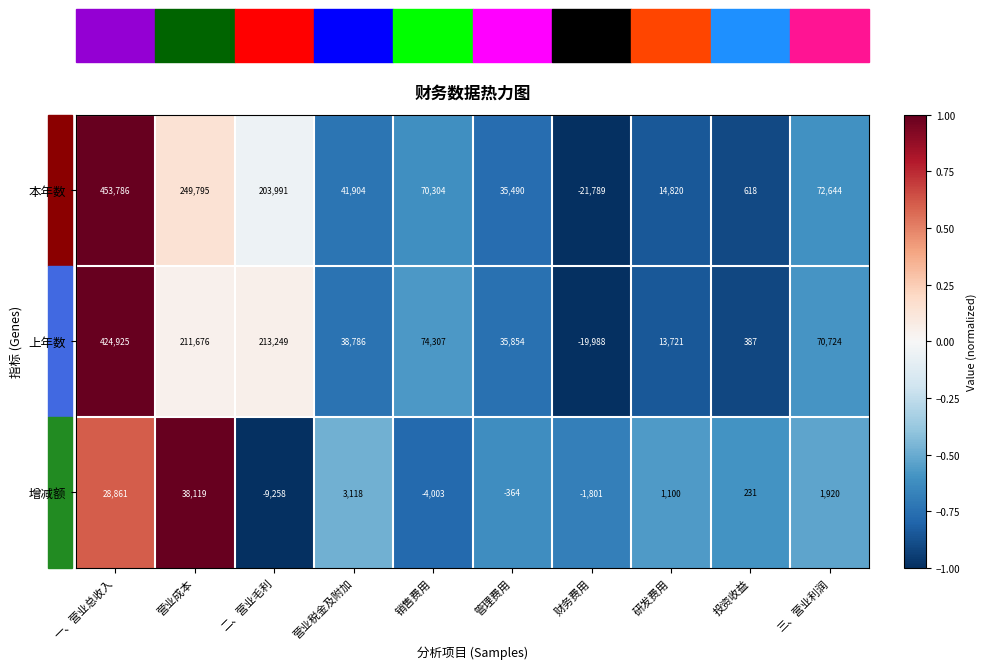

What is the average value of the 本年数 series?

112156